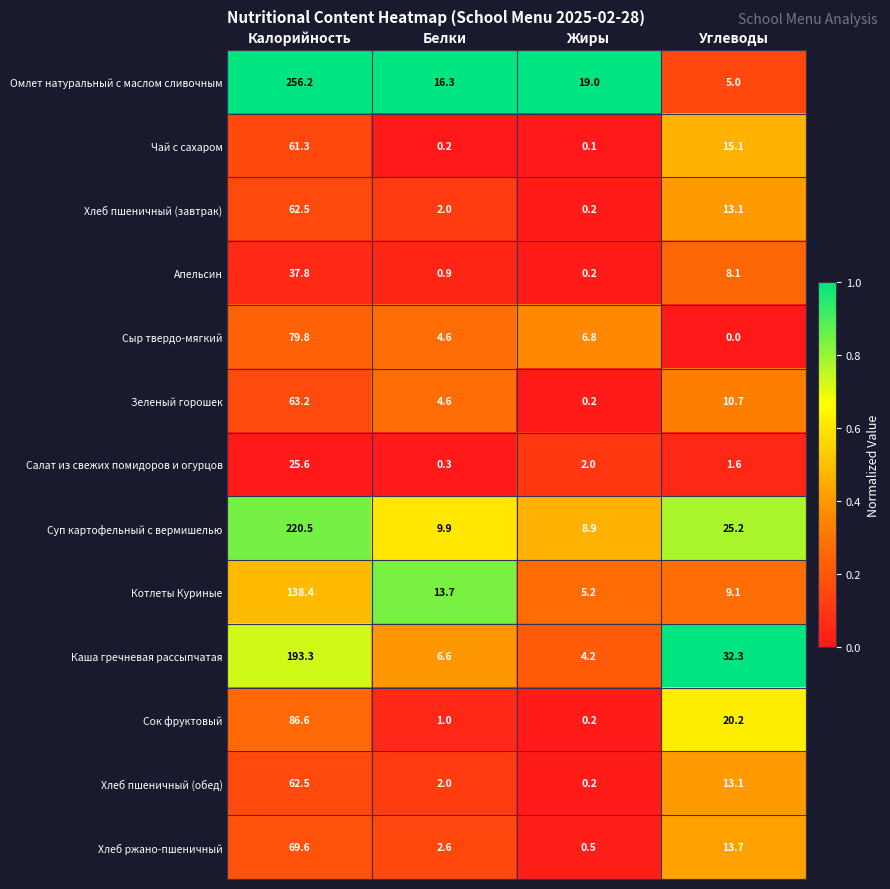

Rank the categories by Зеленый горошек value from lowest to highest.

Жиры, Белки, Углеводы, Калорийность